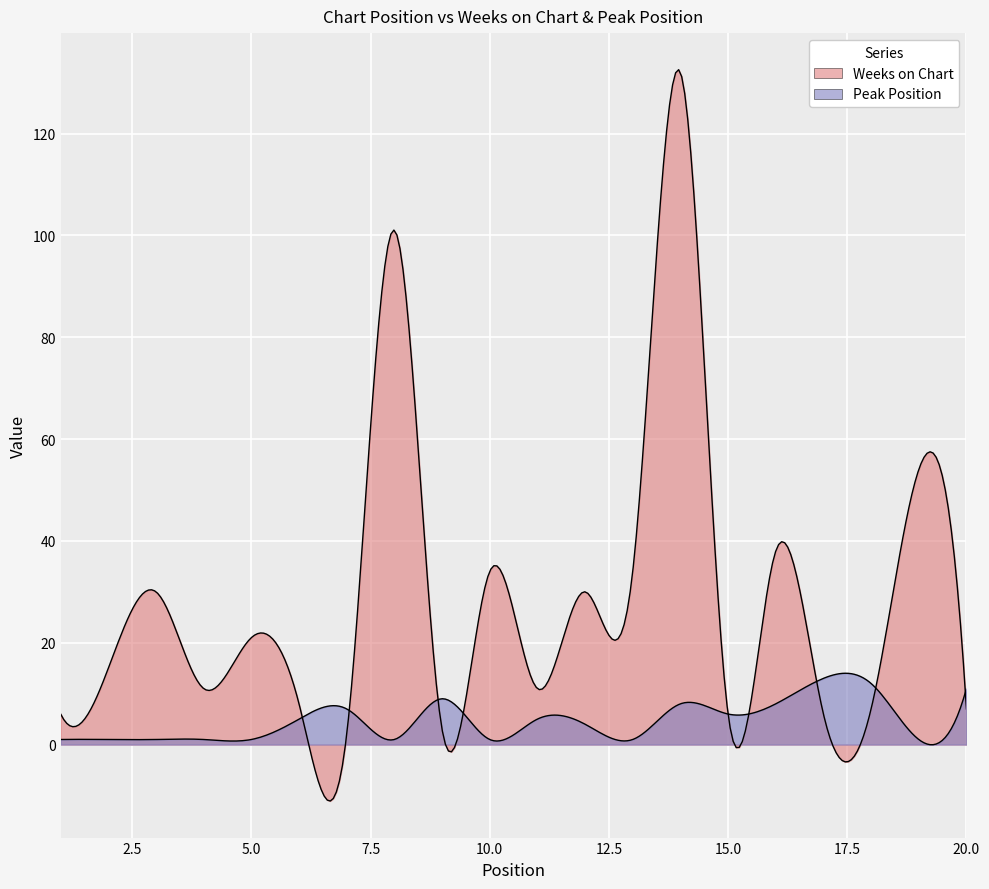

At which category does Weeks on Chart reach its first local valley?

4